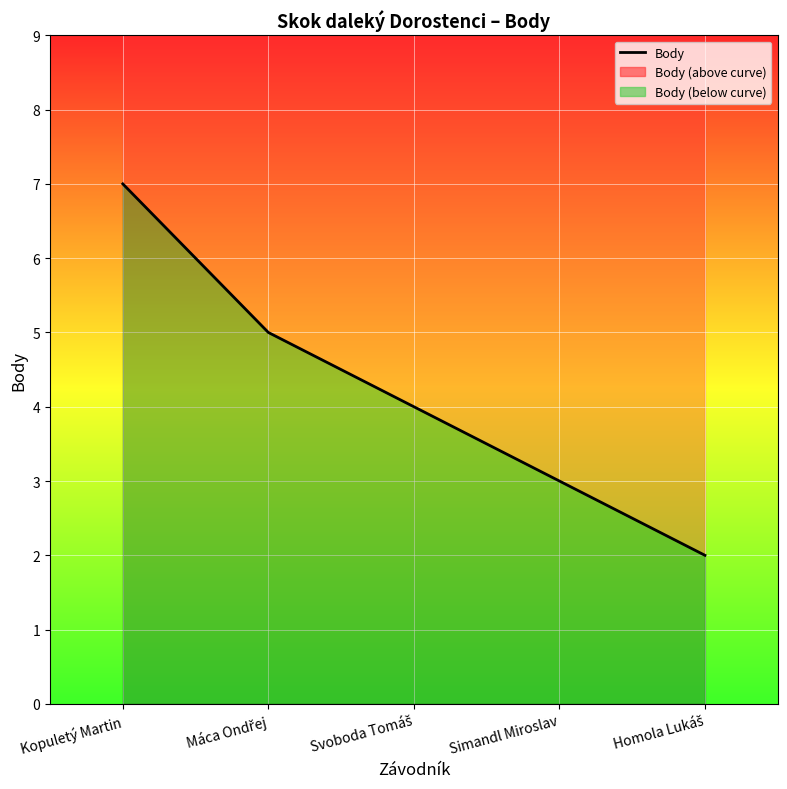

What position from the left is Simandl Miroslav?

4